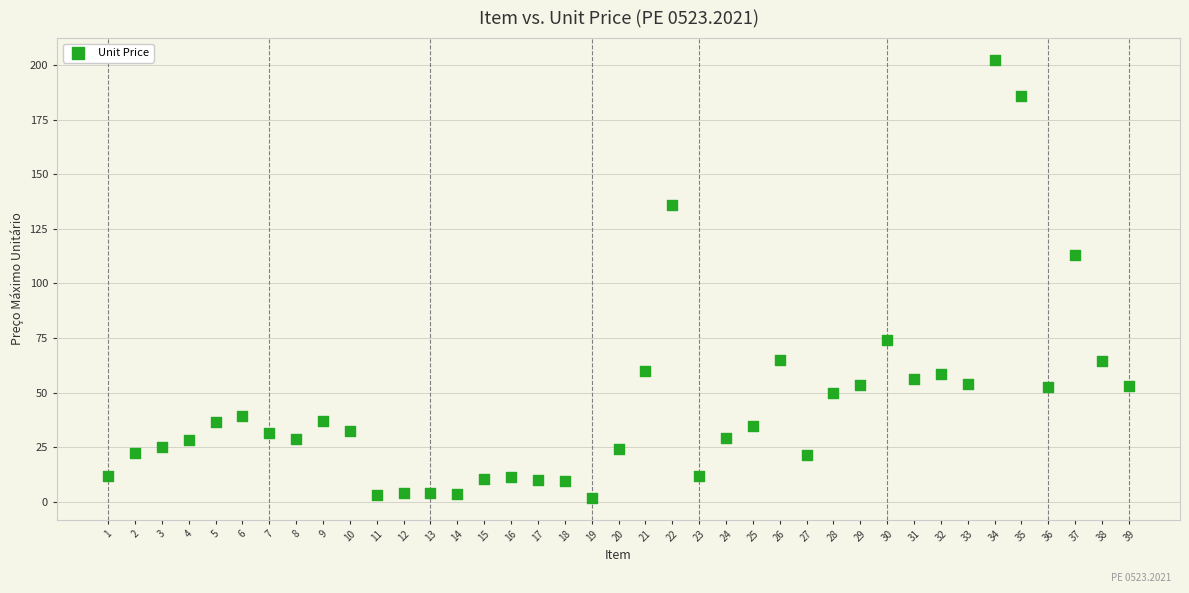

What Y value in the scatter plot is closest to 102?

113.0